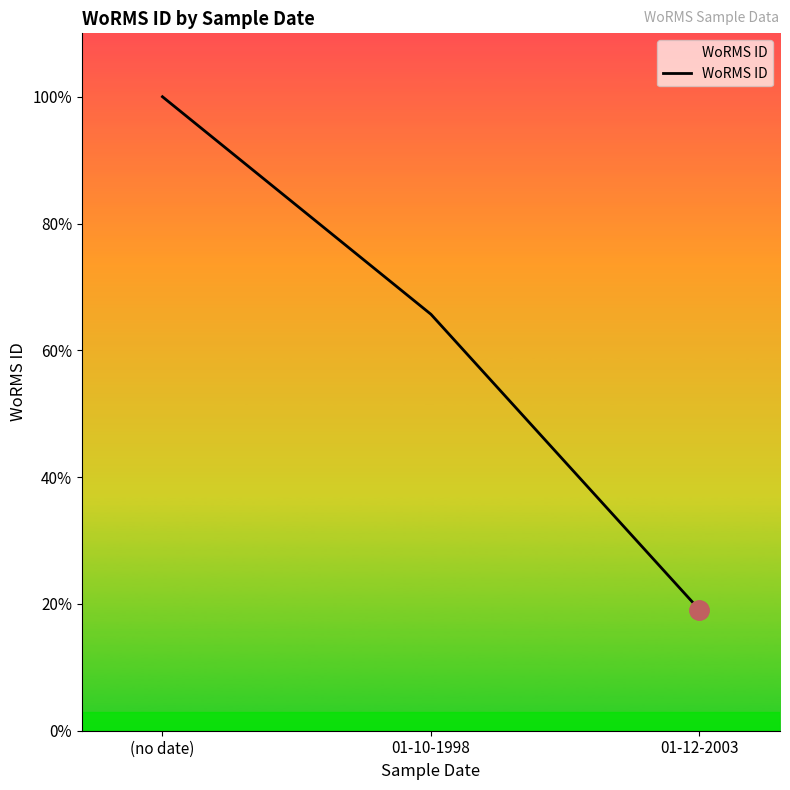

At which label does the data first exceed 396262?

(no date)